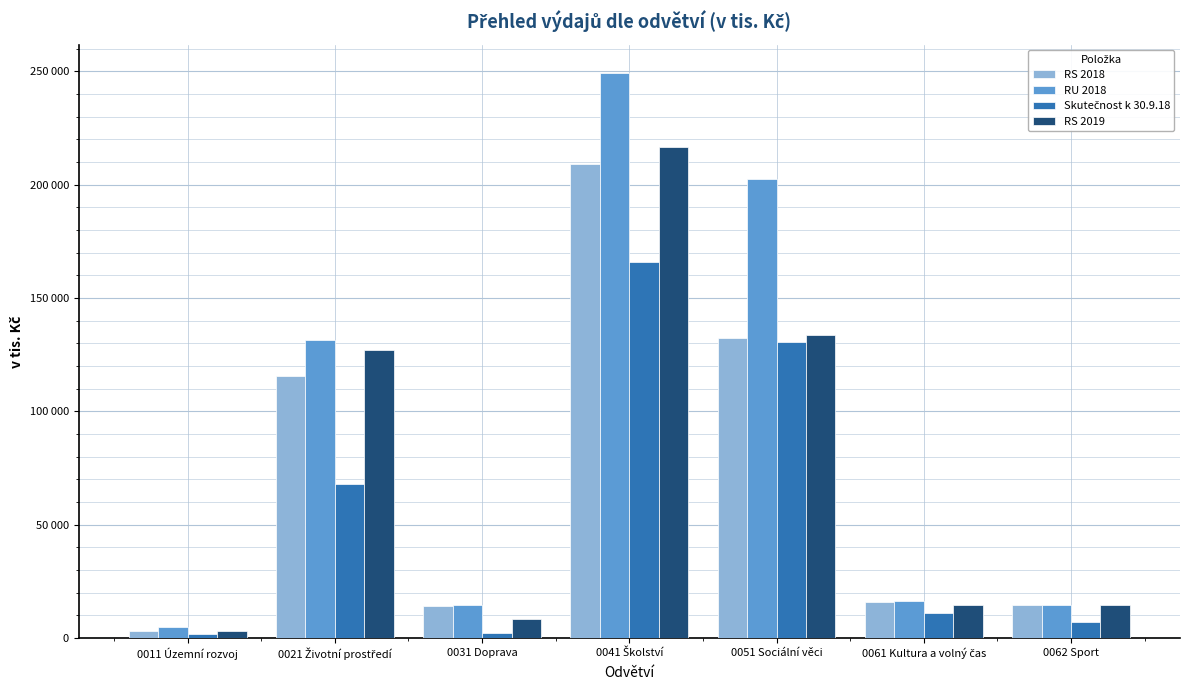

Are the bars horizontal?

No